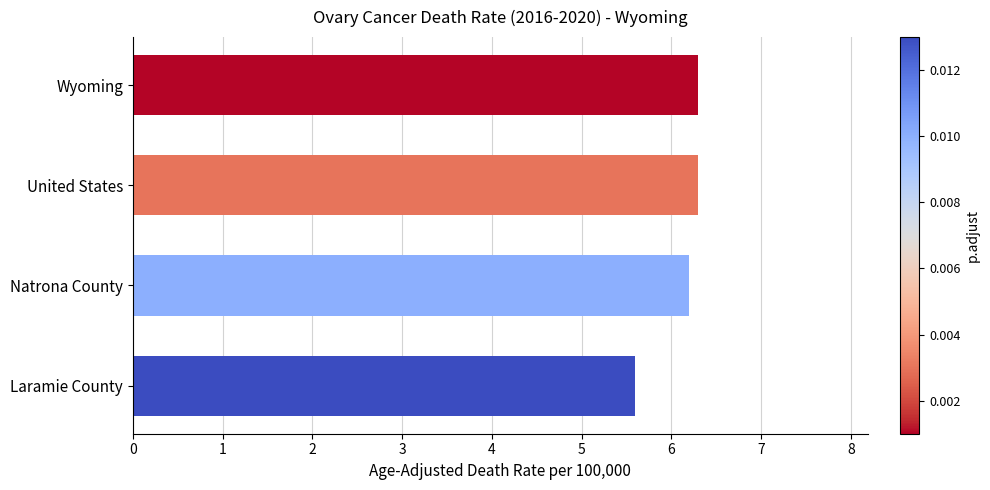

What is the minimum value shown in the chart?

5.6